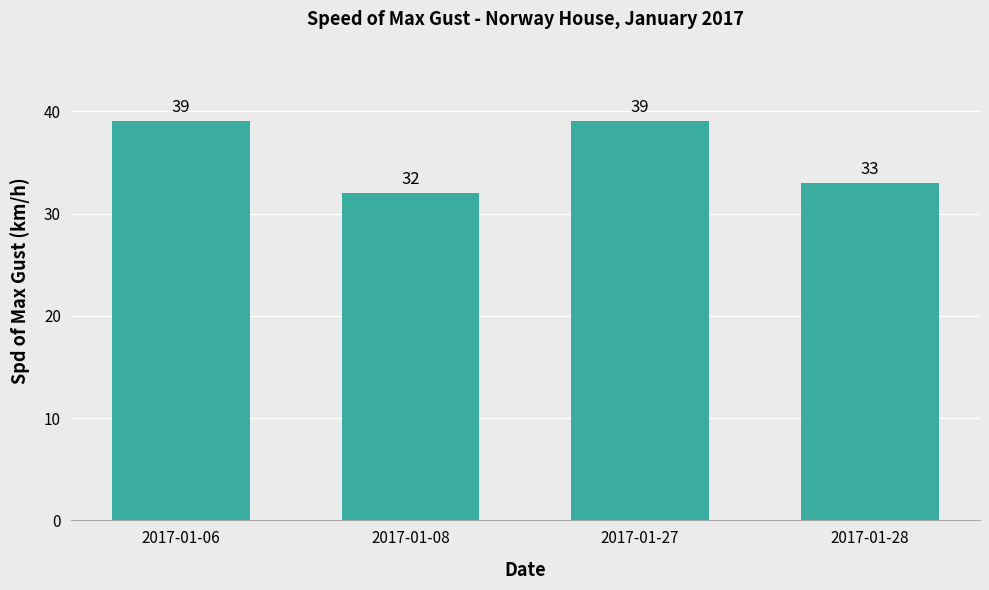

The chart shows a value of 39 at 2017-01-06. True or false?

True